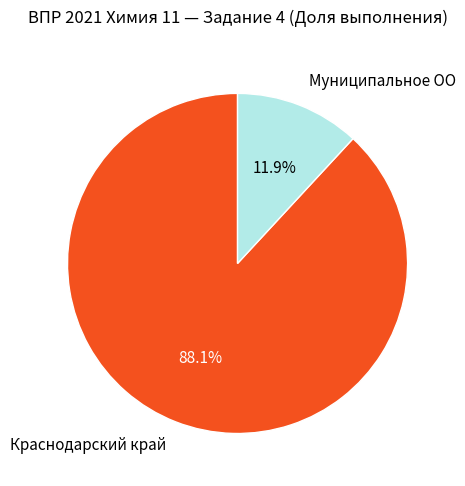

True or false: Муниципальное ОО accounts for 24% of the total.

False